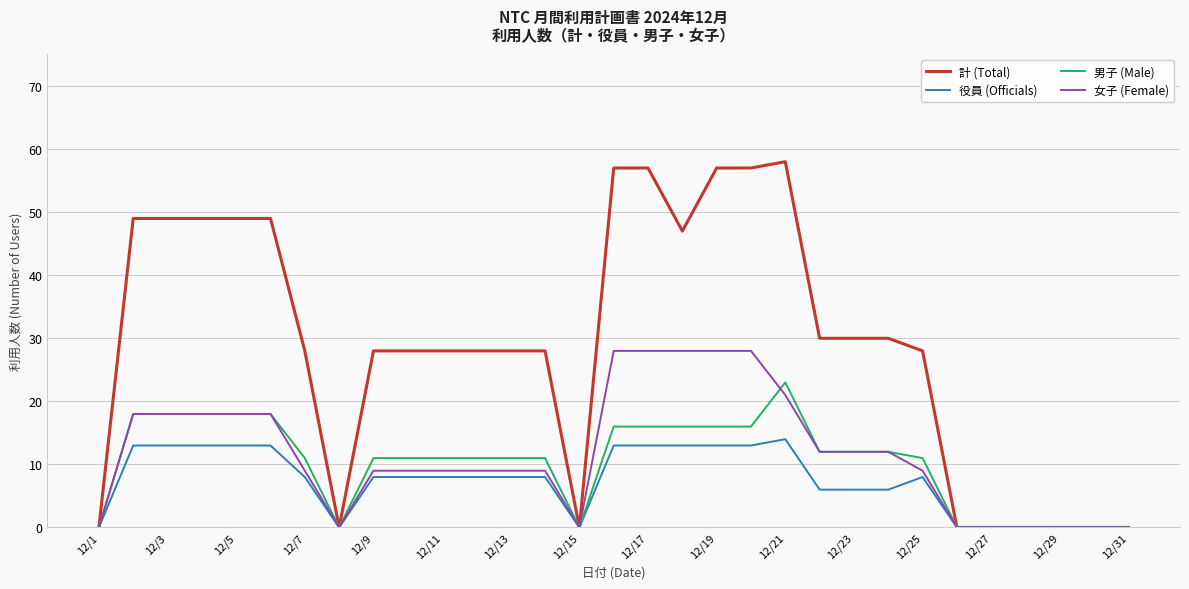

List the series in order of their peak value, highest first.

計 (Total), 女子 (Female), 男子 (Male), 役員 (Officials)